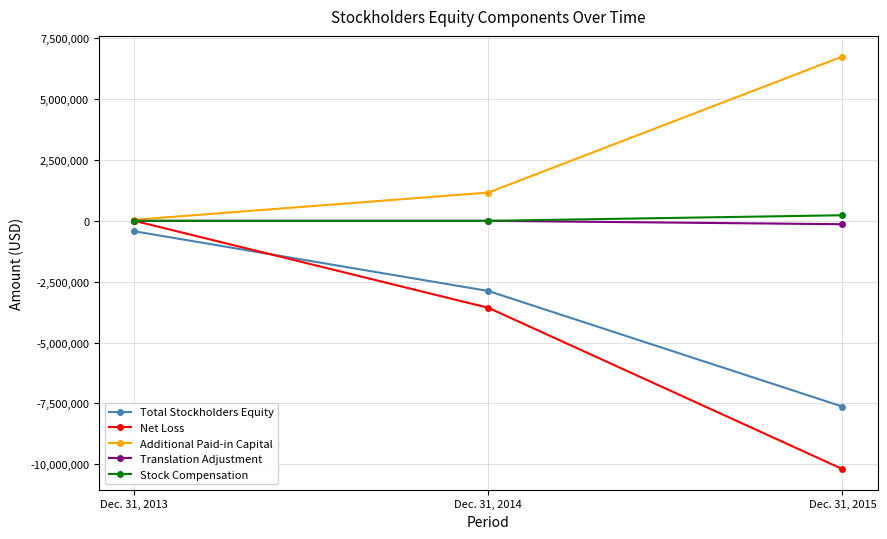

What is the spread (max minus min) of values at Dec. 31, 2015?

16942700